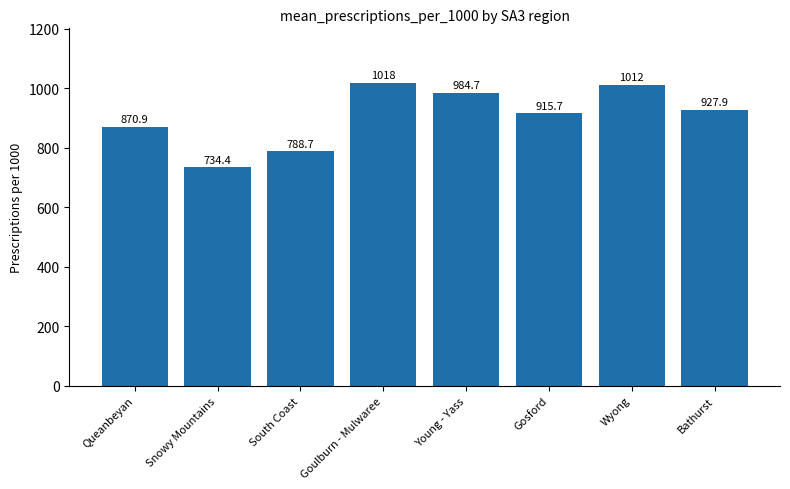

What is the difference between the values at Queanbeyan and Bathurst?

57.0